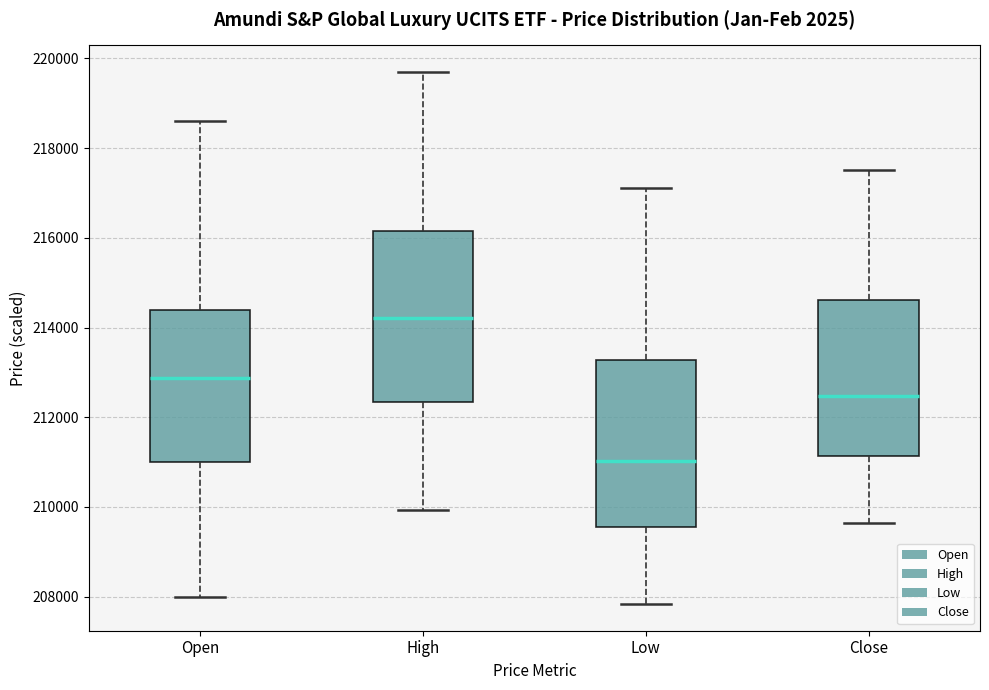

Where does the upper whisker of the box for Close end on the y-axis? The values are not printed on the chart, so give them approximately, as read against the axis.

217600